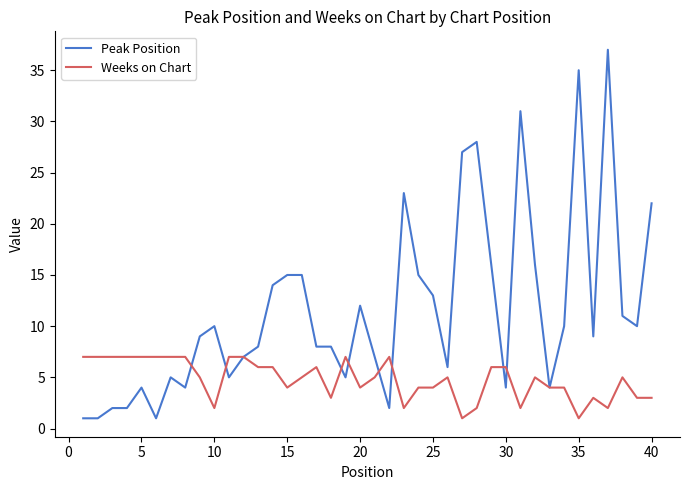

What is the maximum value for Peak Position?

37